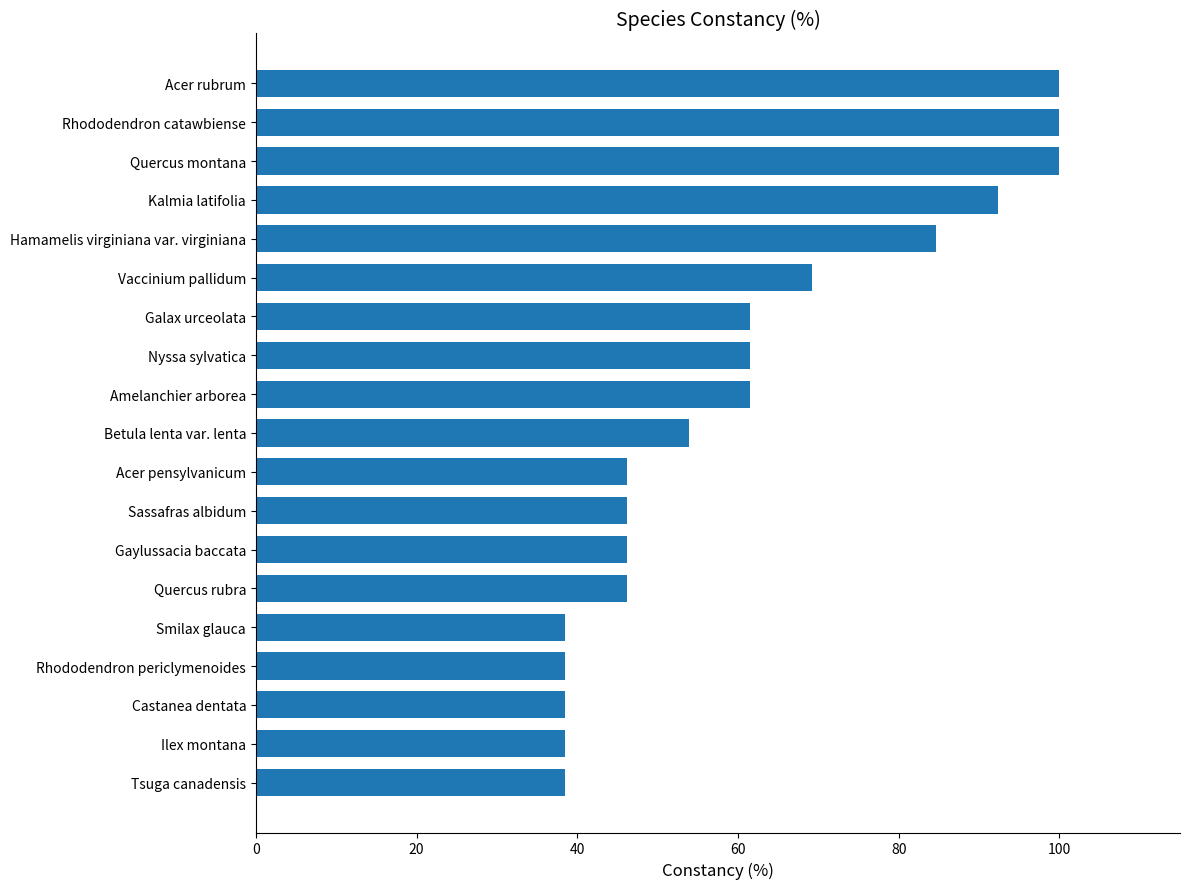

What is the smallest value displayed?

38.5